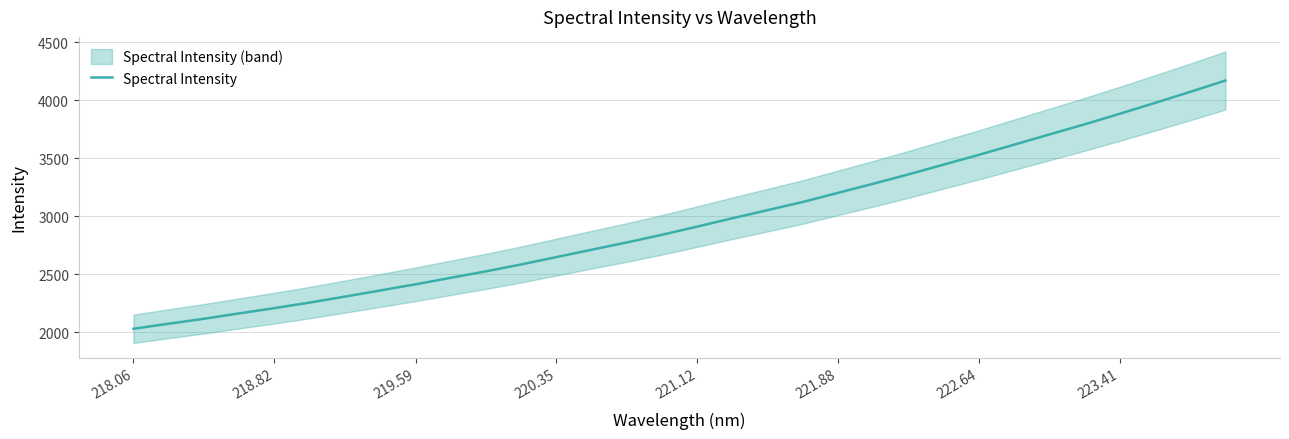

What is the lowest value of the Spectral Intensity series?

2030.9